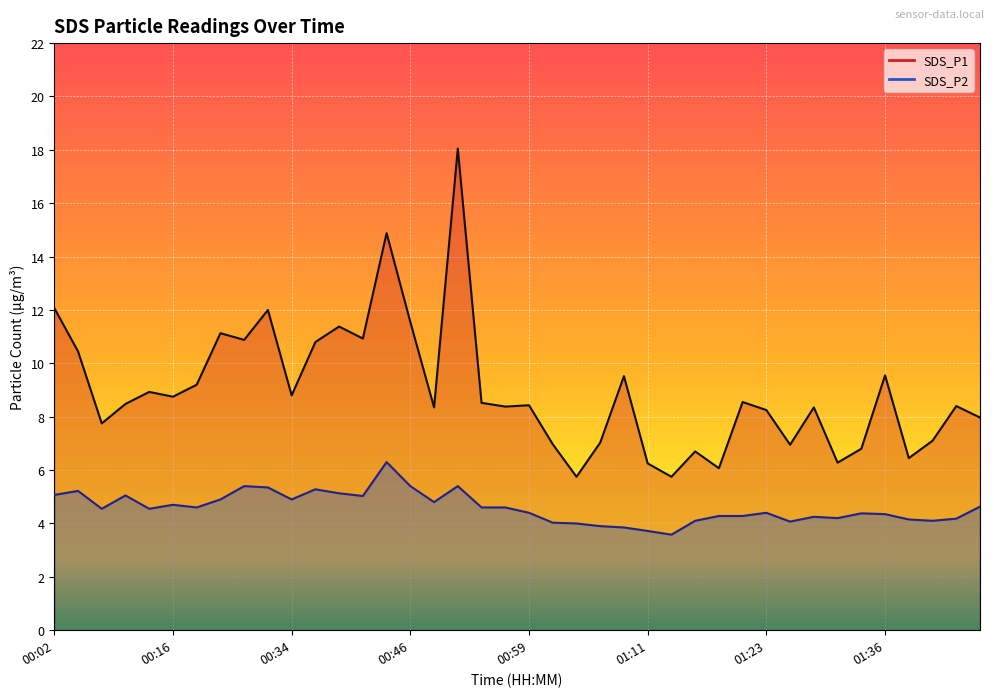

What is the greatest value displayed?

18.1